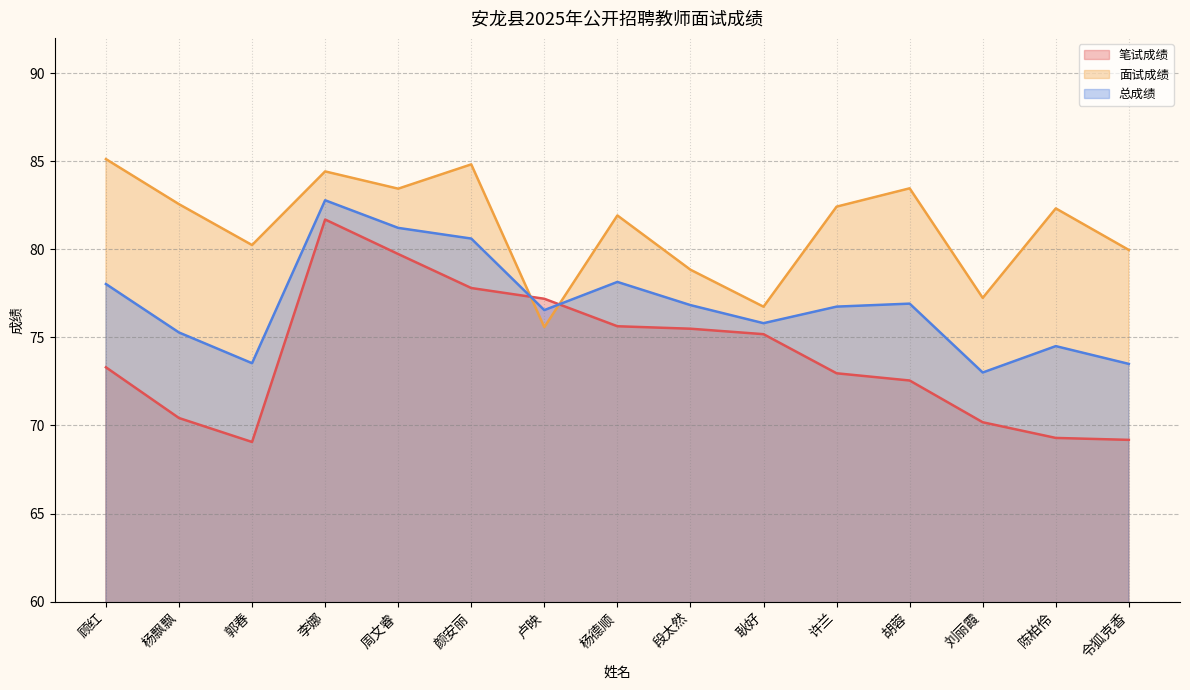

What is the label of the 3rd point from the right?

刘丽霞